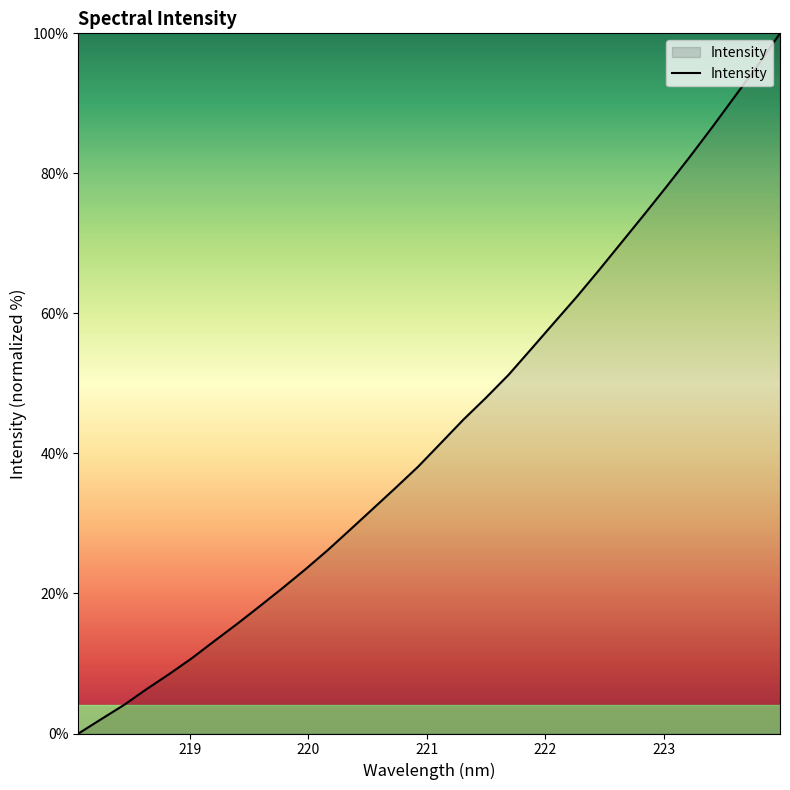

How many lines are shown in the chart?

1